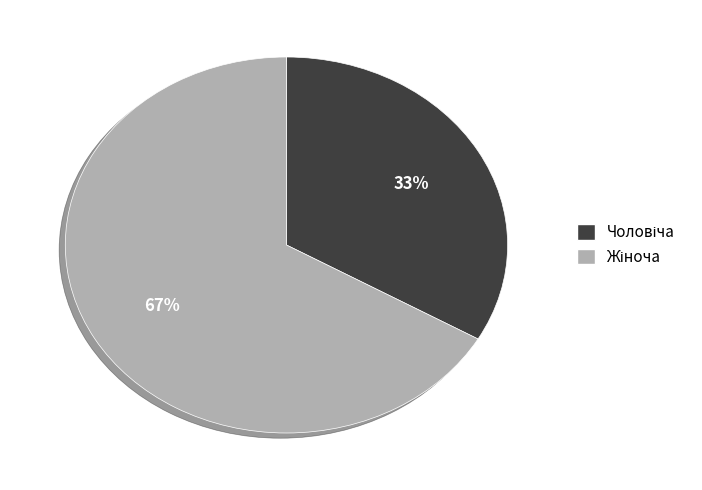

Does any single category account for the majority?

Yes